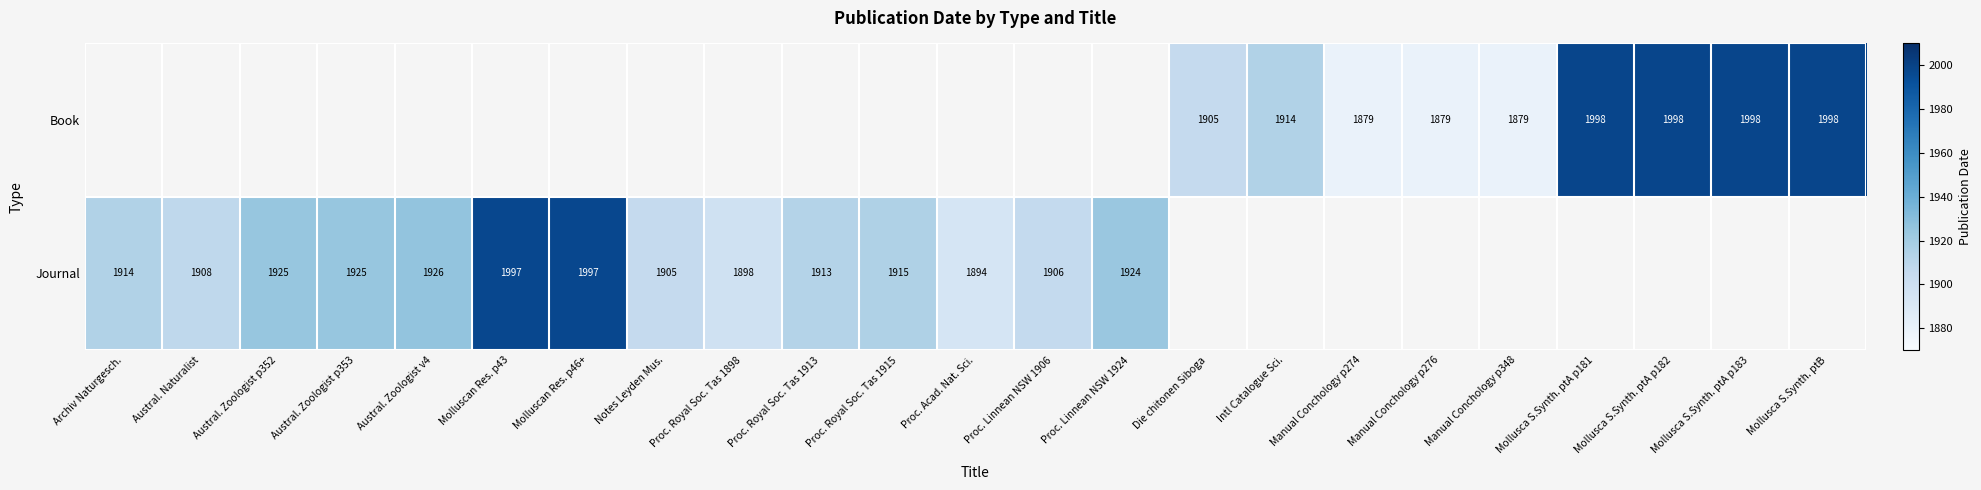

Is it true that Journal equals 715 at Austral. Zoologist p353?

False